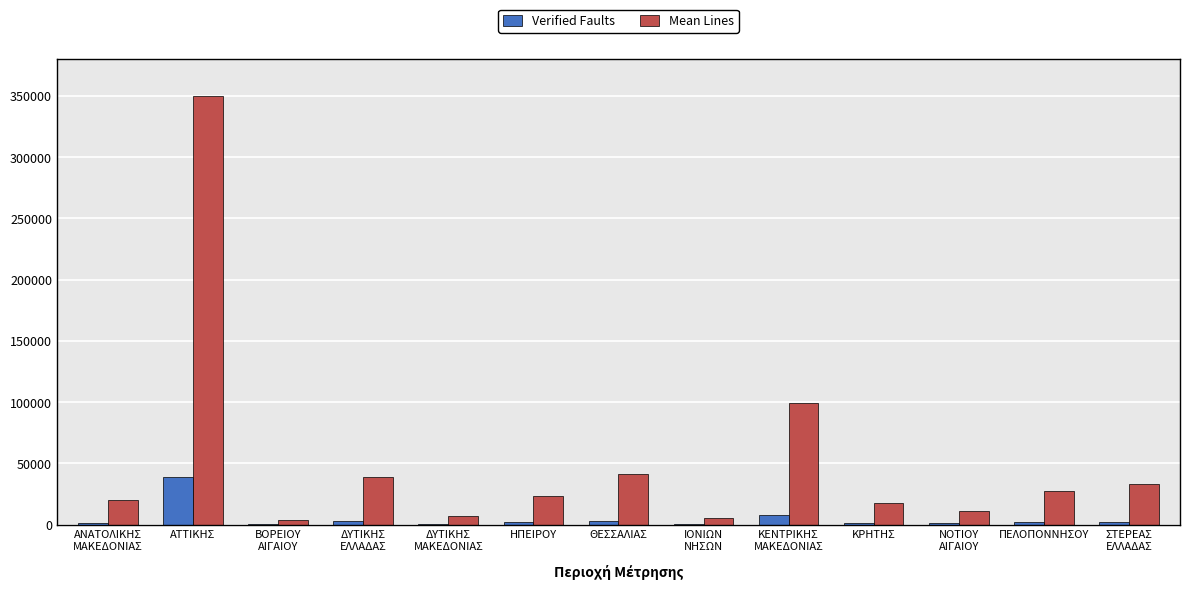

At which category is the sum across all series the highest?

ΑΤΤΙΚΗΣ